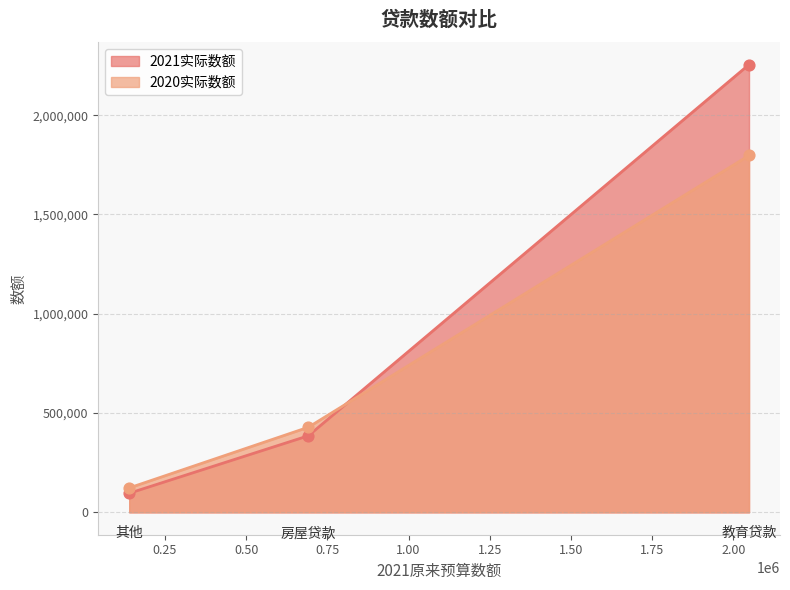

Which series reaches the minimum Y coordinate?

2021实际数额